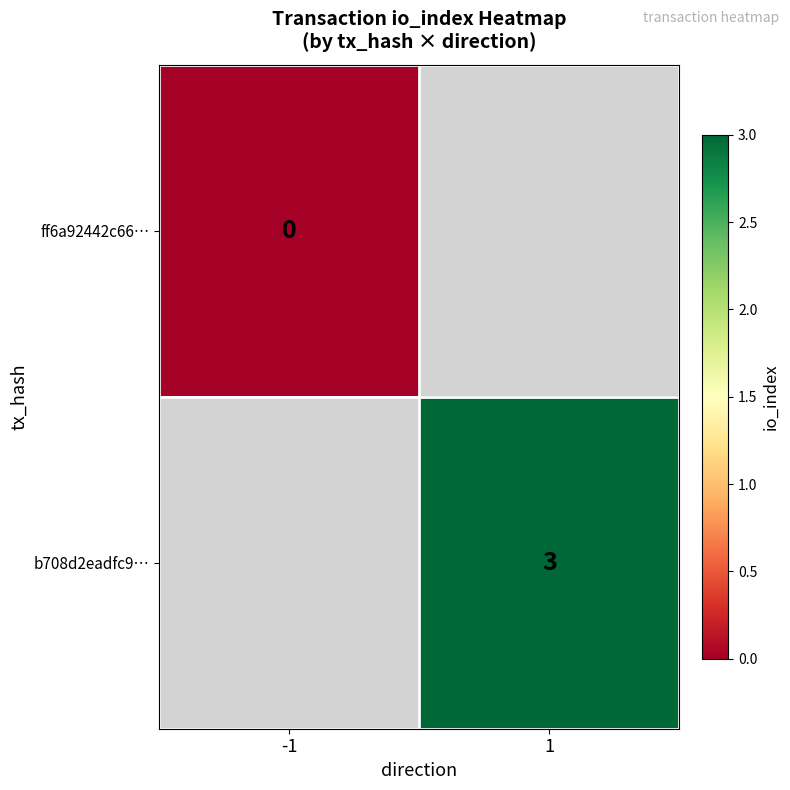

Is it true that b708d2eadfc9… equals 1 at 1?

False